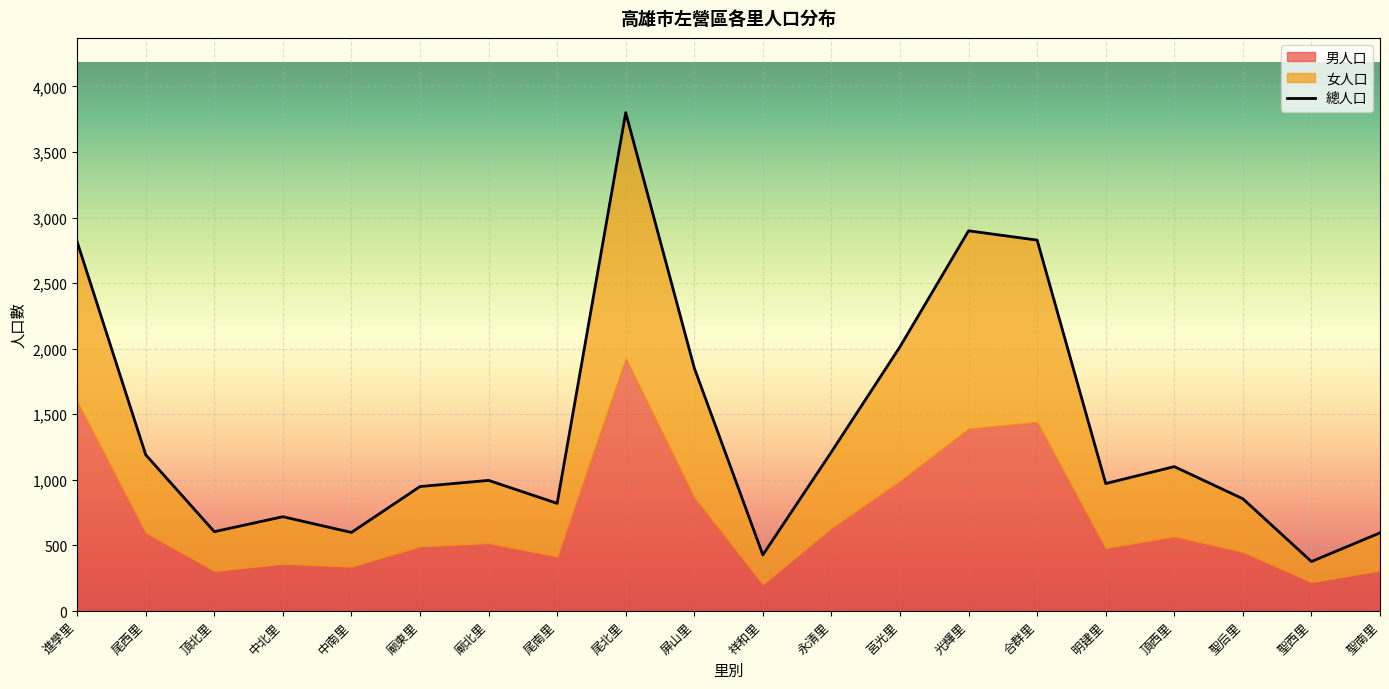

Between 永清里 and 頂西里, which series saw the biggest shift?

總人口